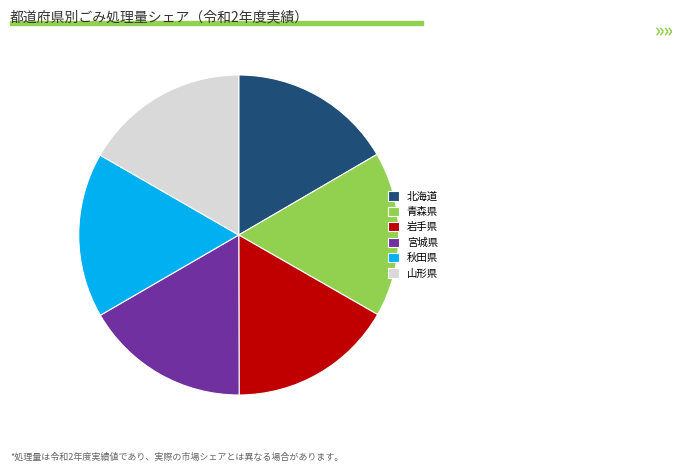

Count the number of slices in the pie.

6